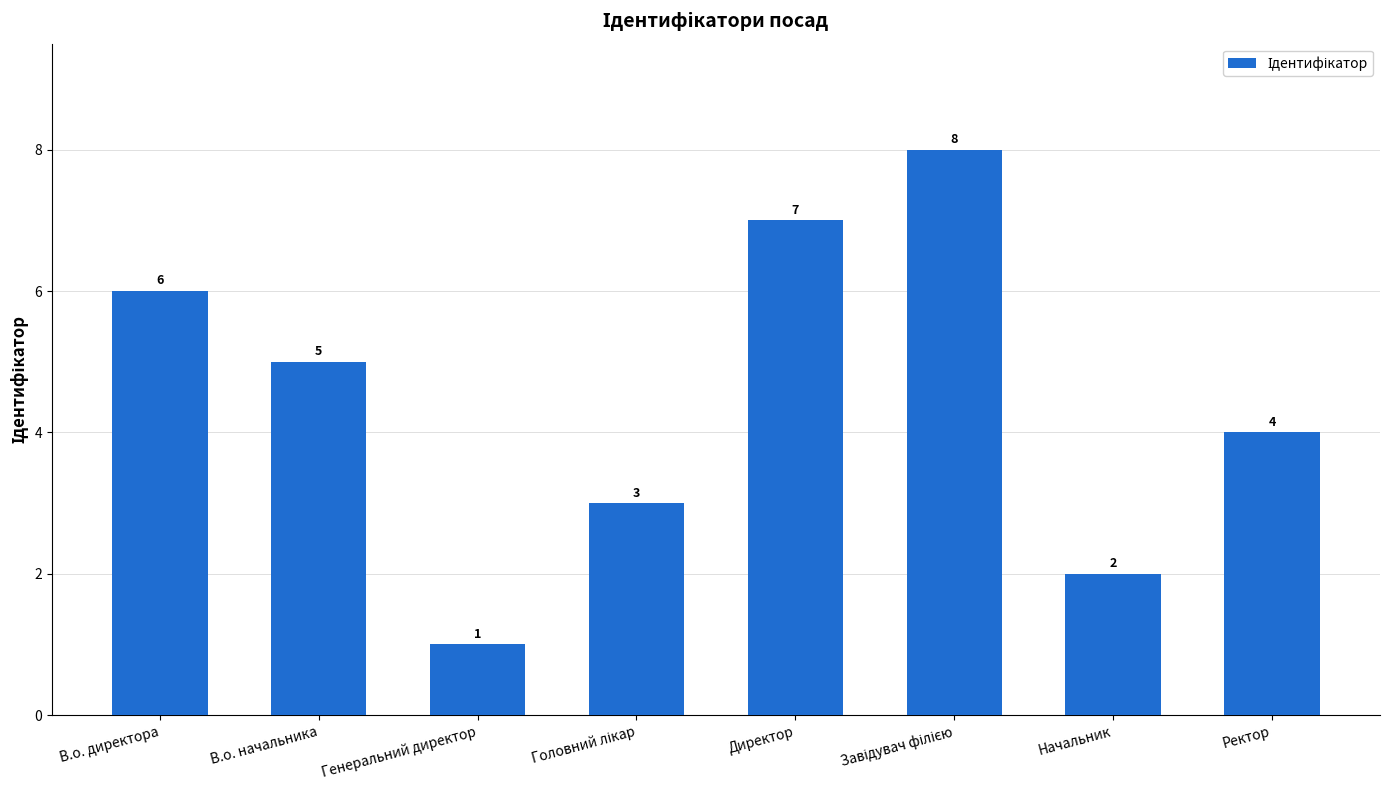

Where is the data nearest to the value 4?

Ректор